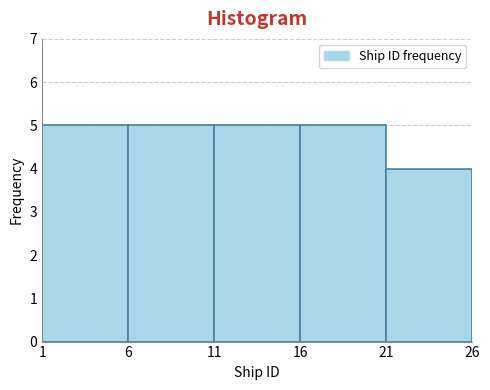

Reading left to right, transcribe this chart: for each bar, give the range it covers on the x-axis and its height. The values are not printed on the chart, so give them approximately, as read against the axis.

1 to 6: 5
6 to 11: 5
11 to 16: 5
16 to 21: 5
21 to 26: 4